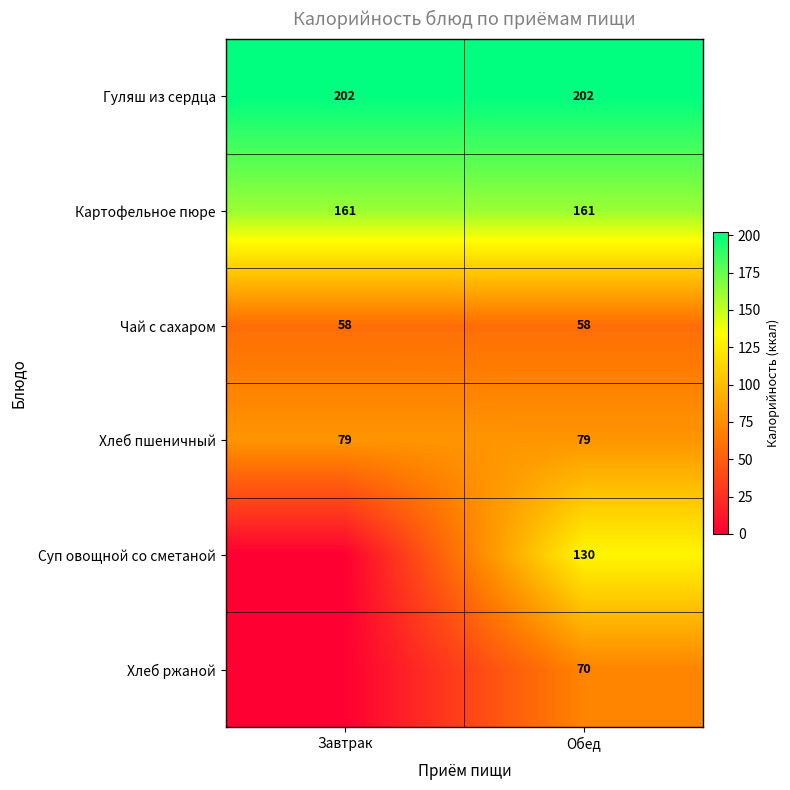

Is it true that Чай с сахаром equals 58 at Завтрак?

True